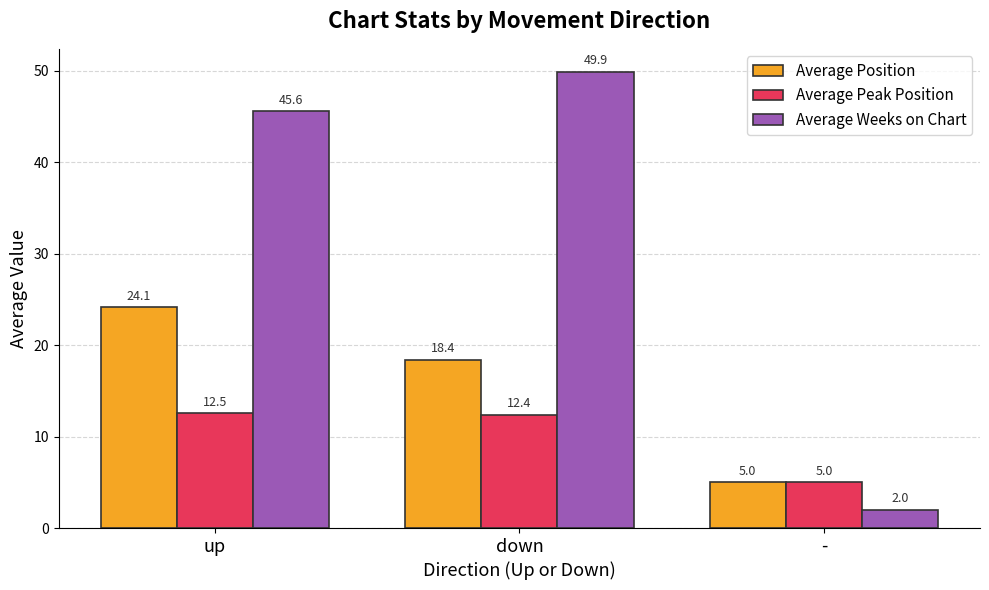

What is the total value across all series at up?

82.2